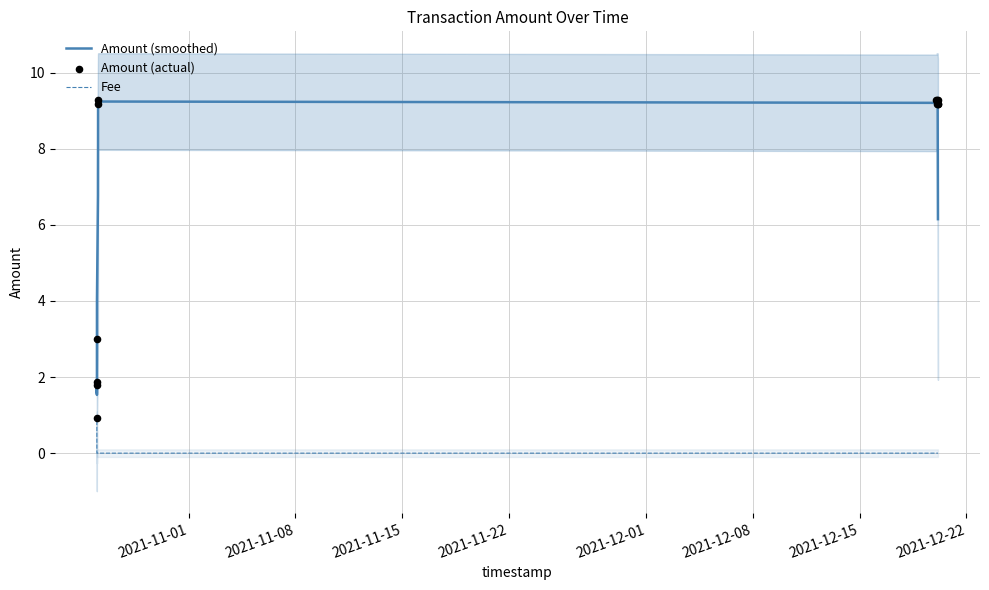

Which series has the largest total across all categories?

Amount (actual)